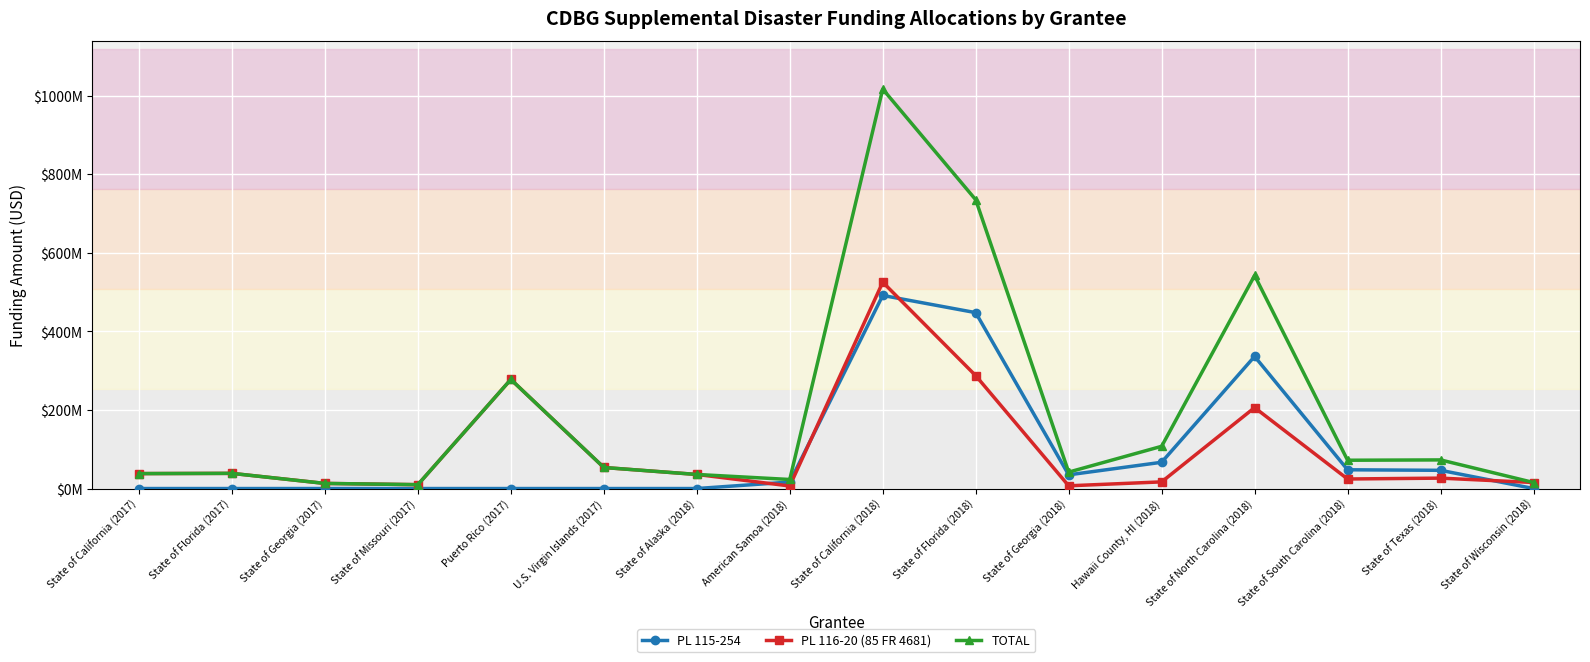

True or false: PL 116-20 (85 FR 4681) has a value of 15355000 at State of Wisconsin (2018).

True